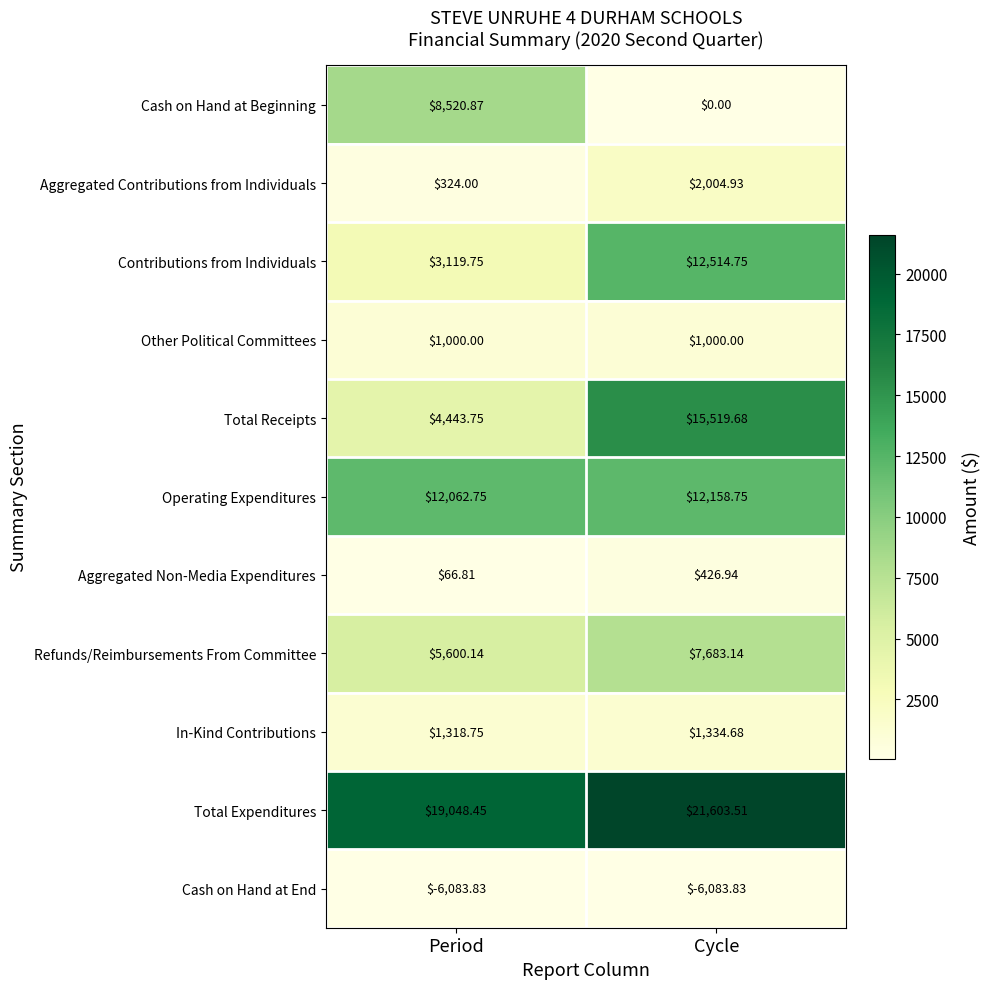

Which label corresponds to the largest value in the chart?

Cycle